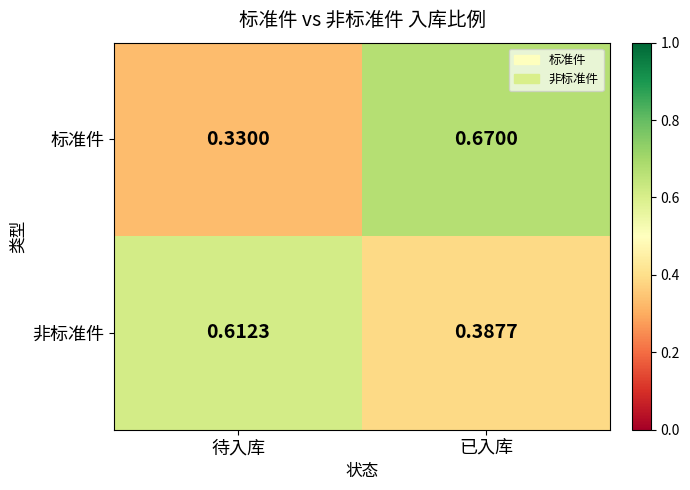

At which label does 非标准件 reach its minimum?

已入库